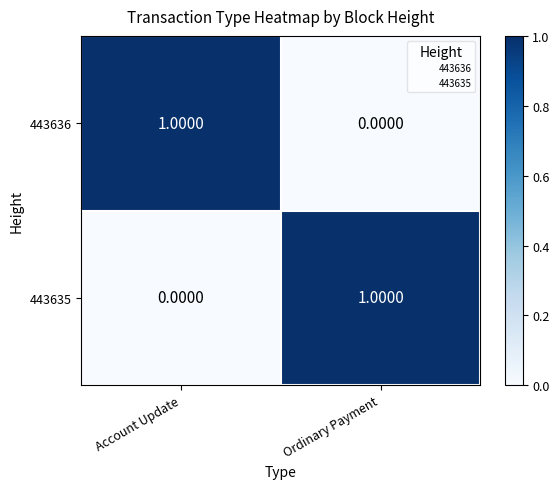

At which label is 443635 closest to 0?

Account Update